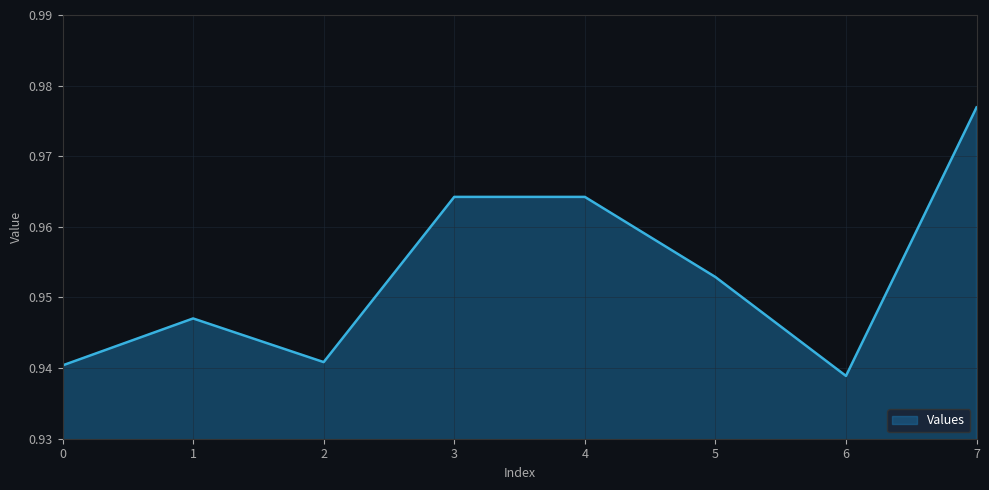

Which category has the highest value across all series?

7